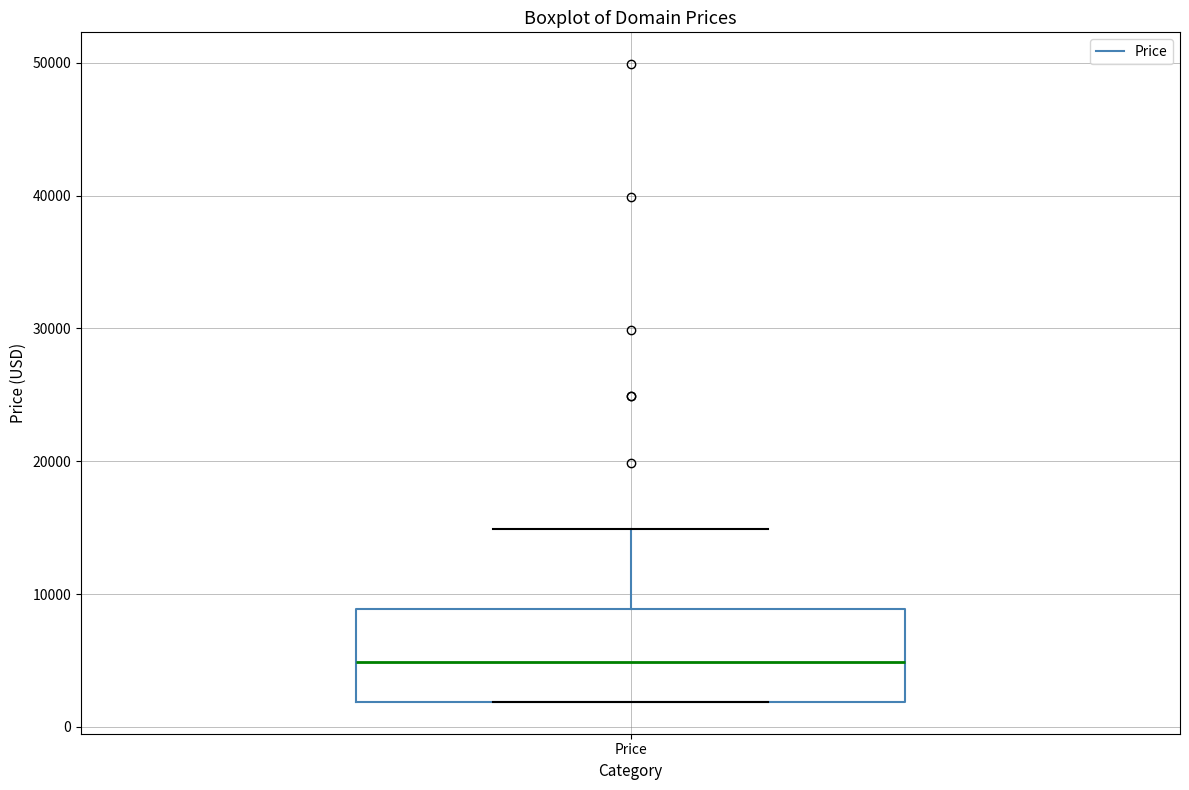

Where does the median line of the box for Price sit on the y-axis? The values are not printed on the chart, so give them approximately, as read against the axis.

5000